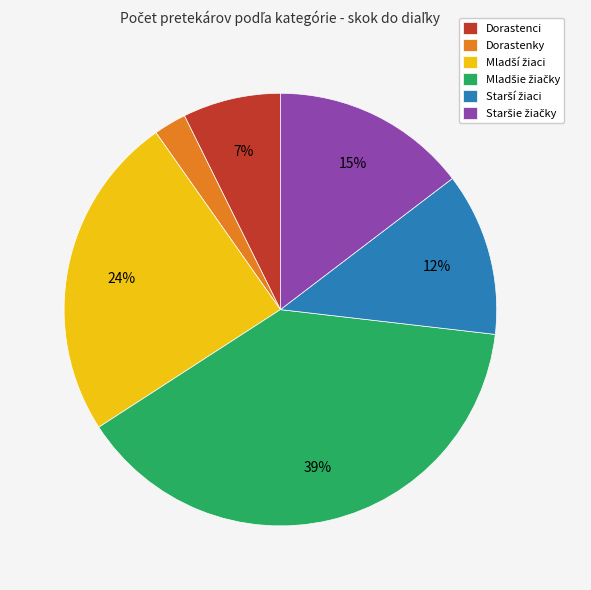

Is it true that Dorastenky is 2% of the pie?

True